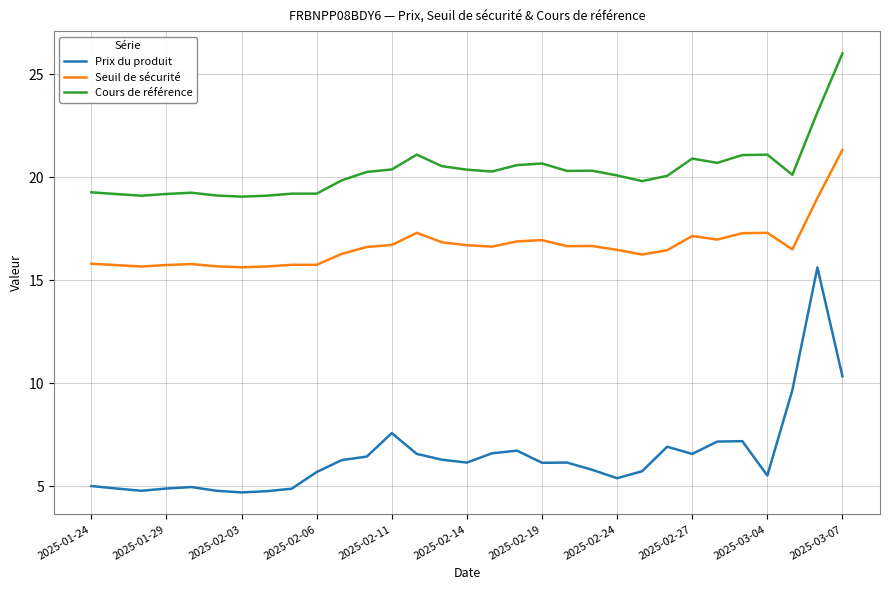

Rank the series by their maximum value, from highest to lowest.

Cours de référence, Seuil de sécurité, Prix du produit